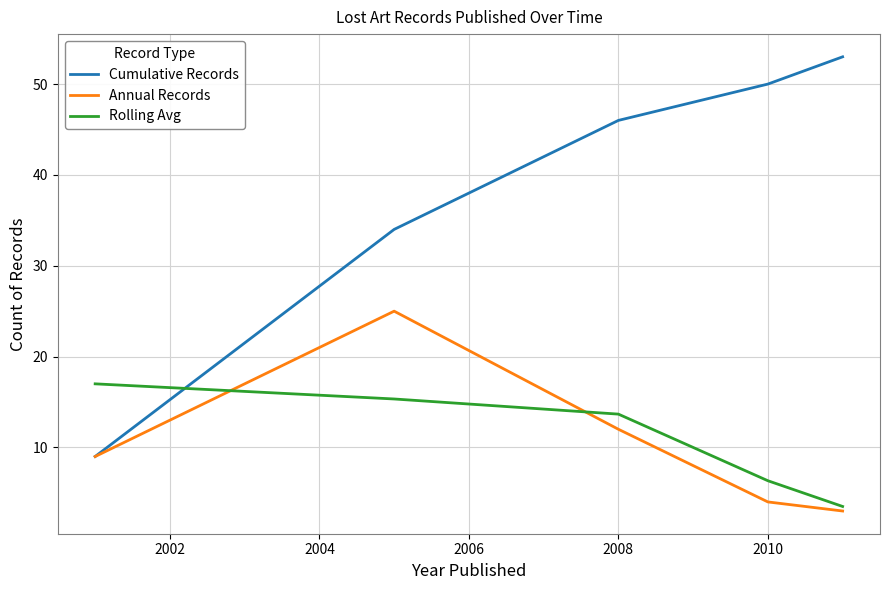

List the series in order of their peak value, lowest first.

Rolling Avg, Annual Records, Cumulative Records